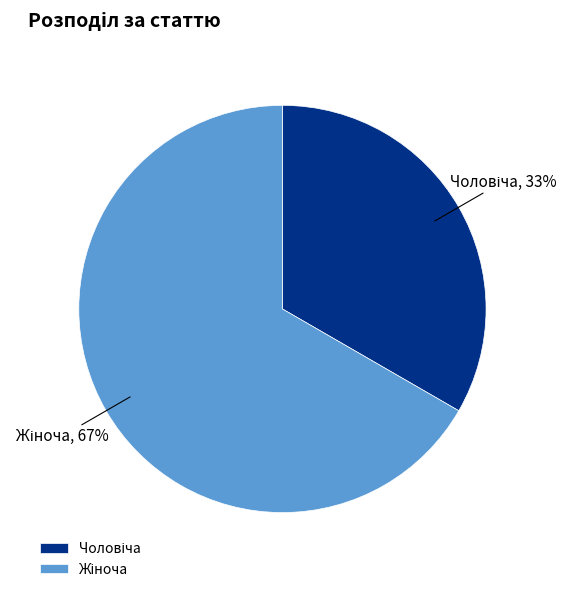

Is there a majority slice in this chart?

Yes